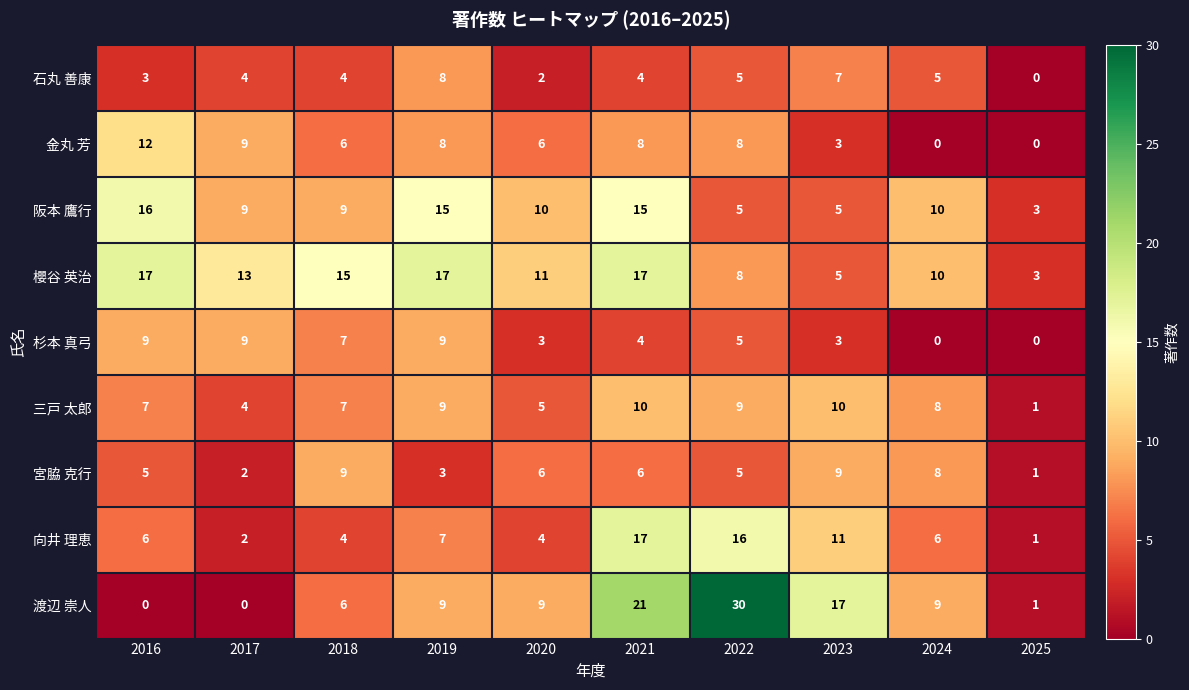

What is the sum of the 櫻谷 英治 values at 2025 and 2020?

14